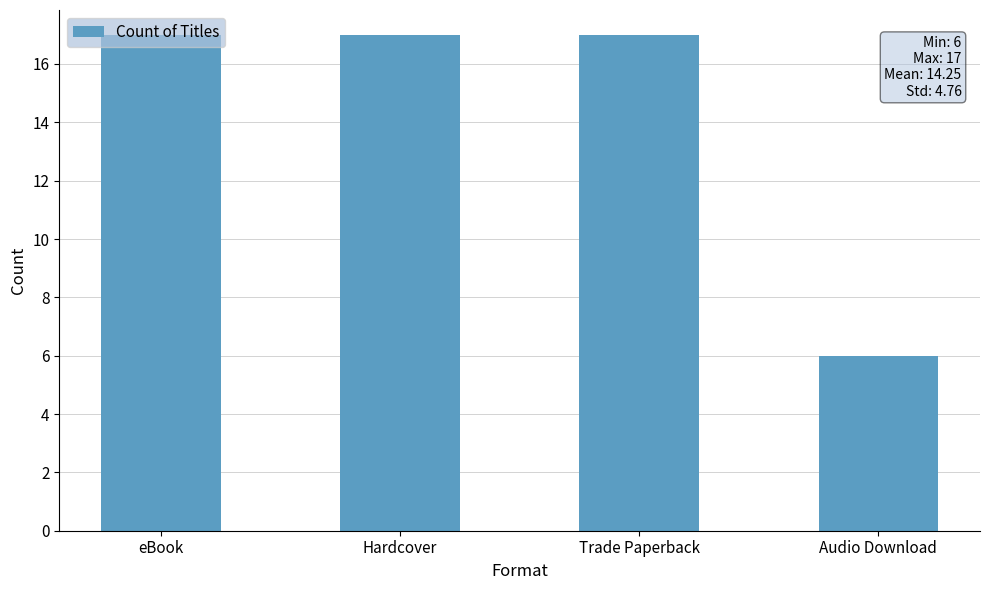

Reading left to right, extract all data points from this chart.

17	17	17	6